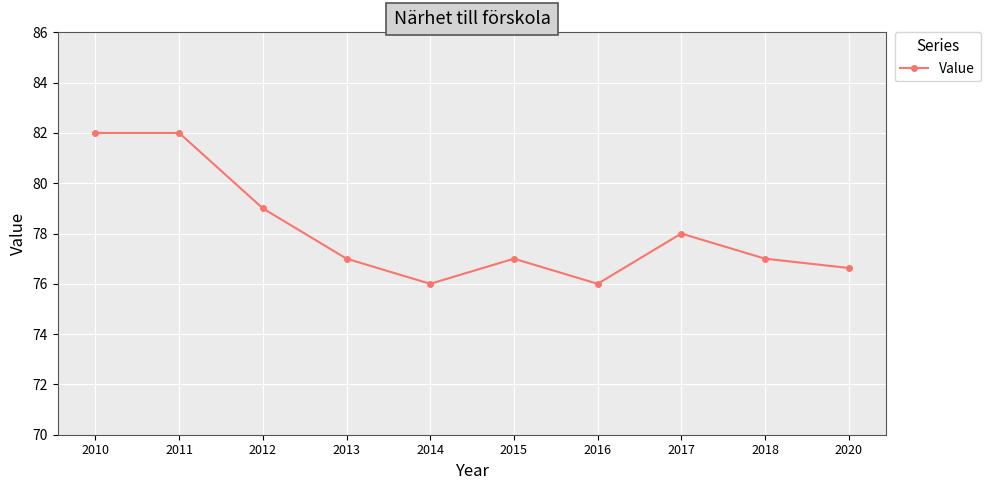

Does the chart display data point markers on the line(s)?

Yes